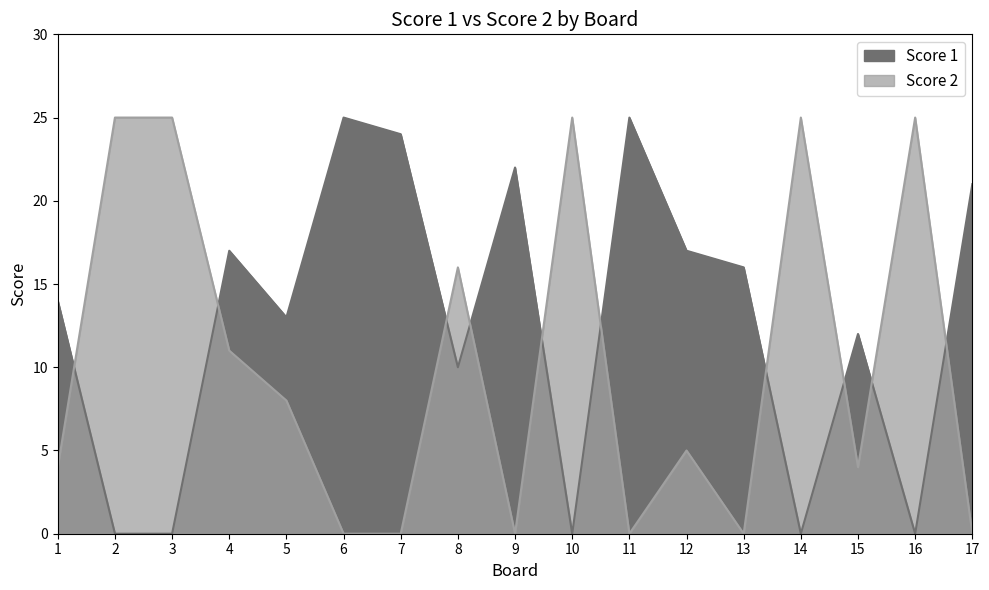

What is the difference between the highest and lowest values at 14?

25